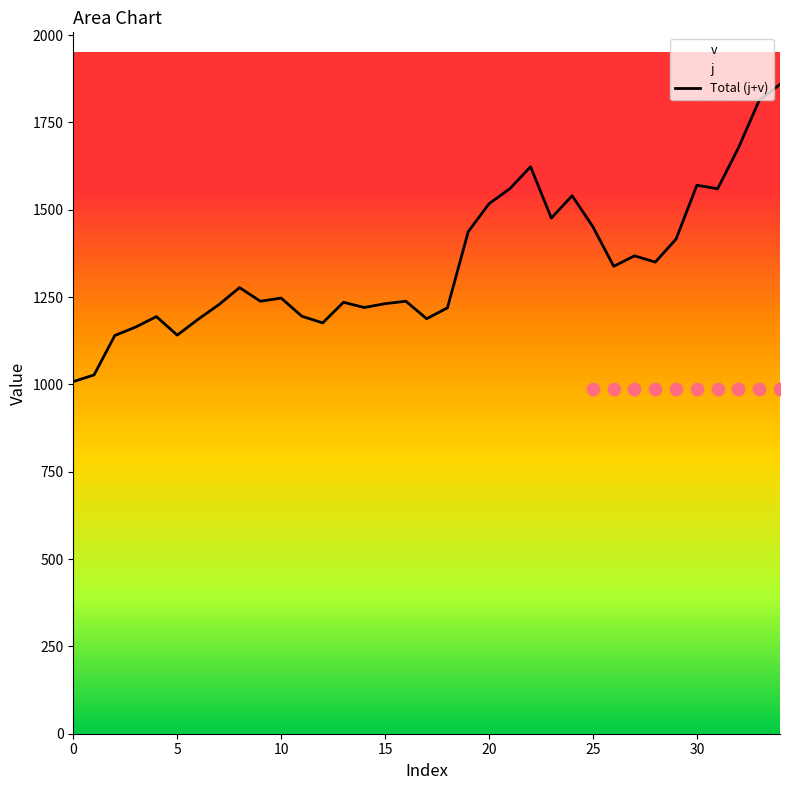

Which has a higher value, 18 or 30?

30